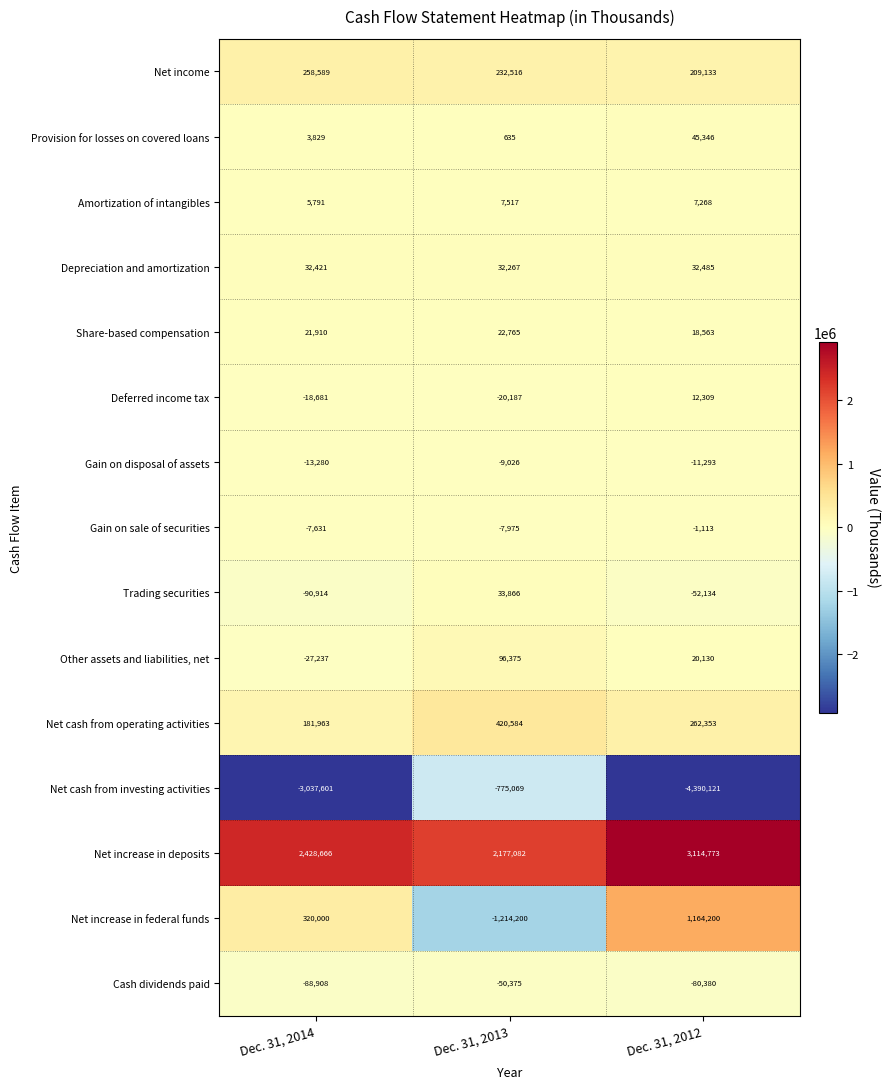

What is the total value across all series at Dec. 31, 2012?

351519